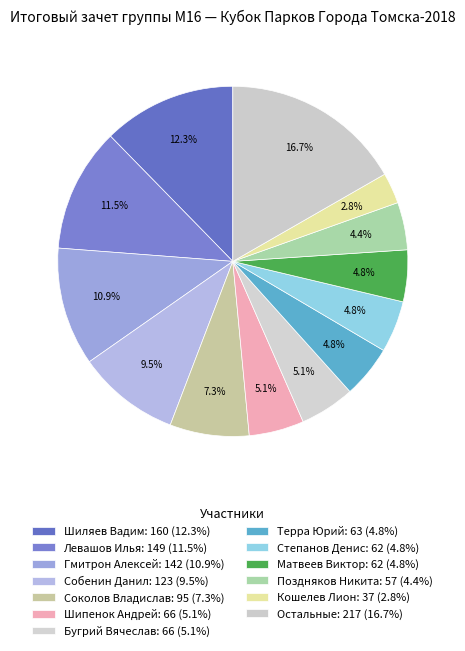

Count the number of slices in the pie.

13